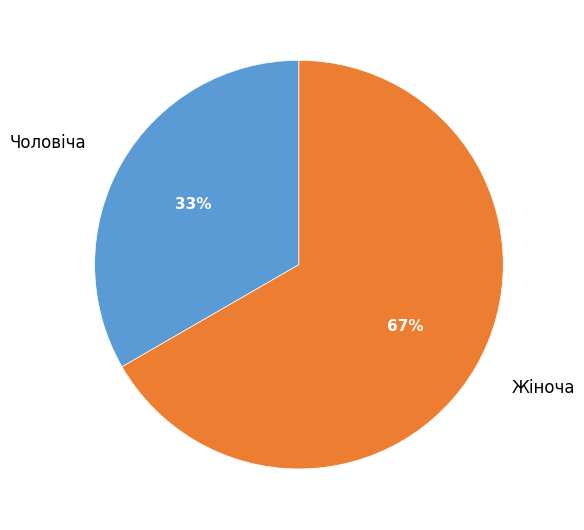

Do Чоловіча and Жіноча together represent more than half of the pie?

Yes